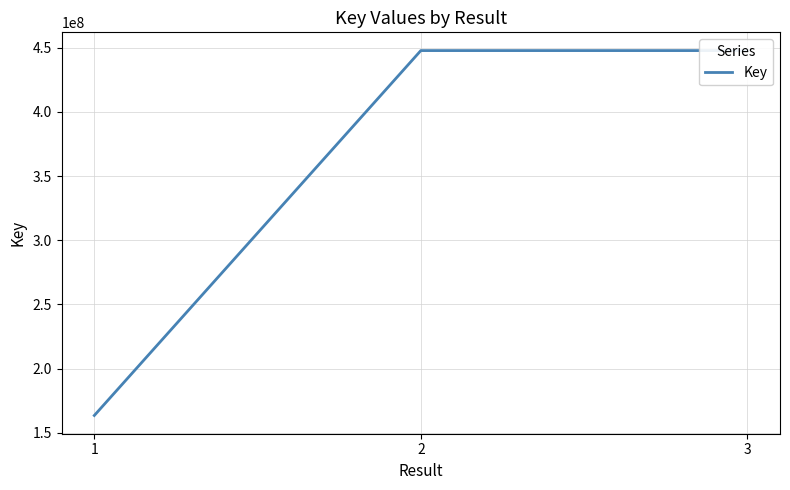

What is the maximum value shown in the chart?

447787717